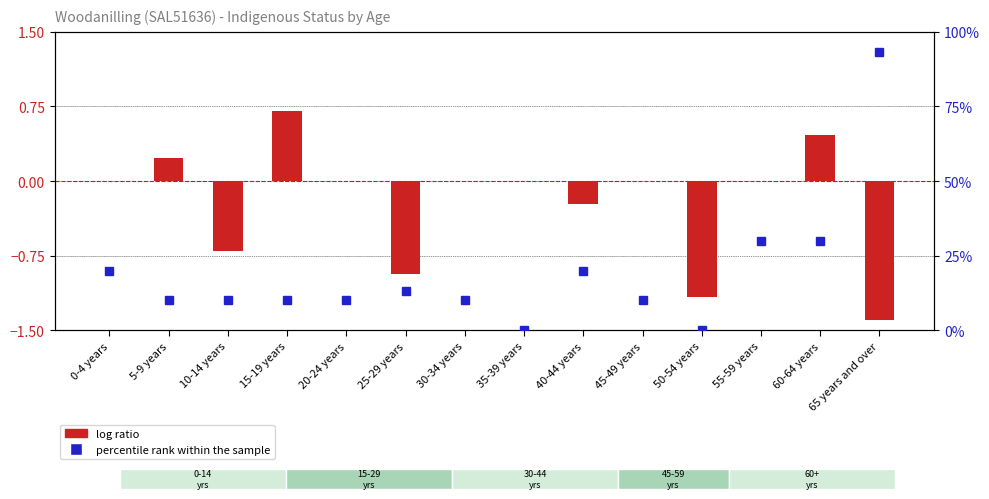

What is the sum of all log ratio values?

-3.0